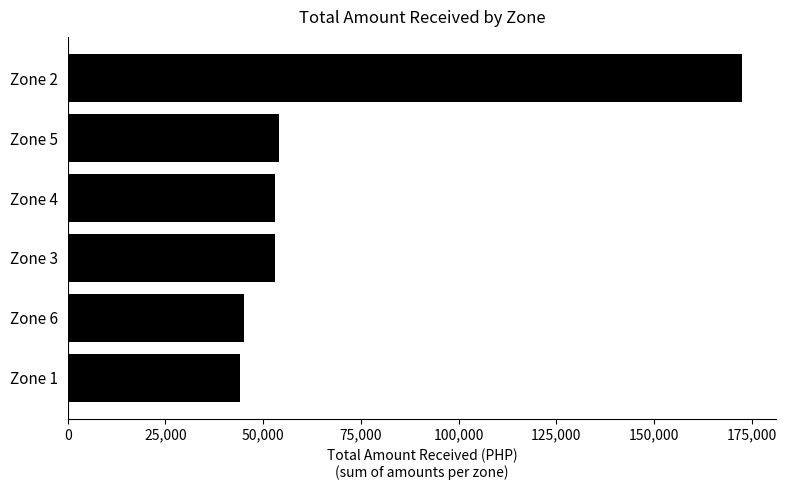

Which category has the highest value across all series?

Zone 2